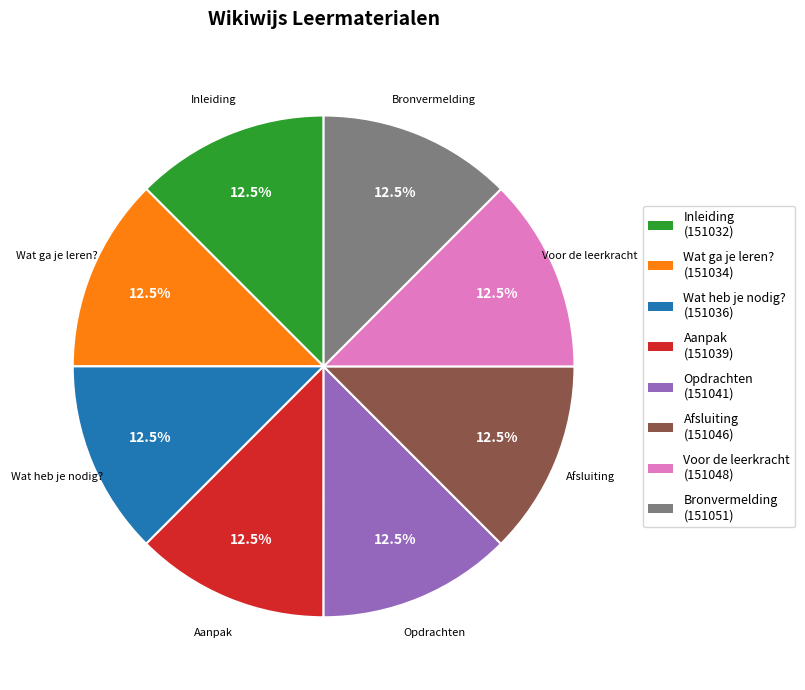

What is the ratio of the value at Voor de leerkracht to the value at Inleiding?

1.0